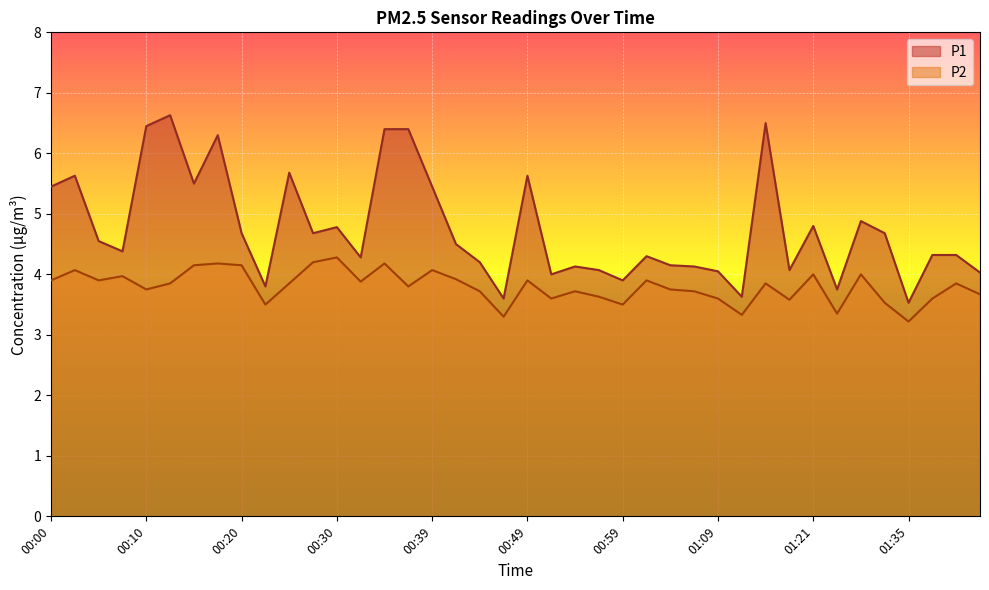

What is the average value of the P2 series?

3.8